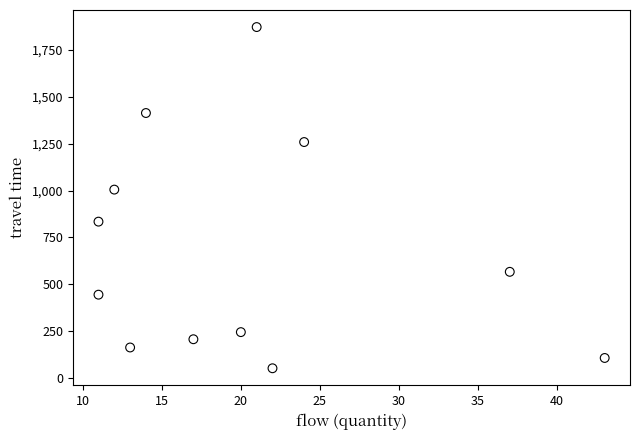

What Y value in the scatter plot is closest to 962?

1005